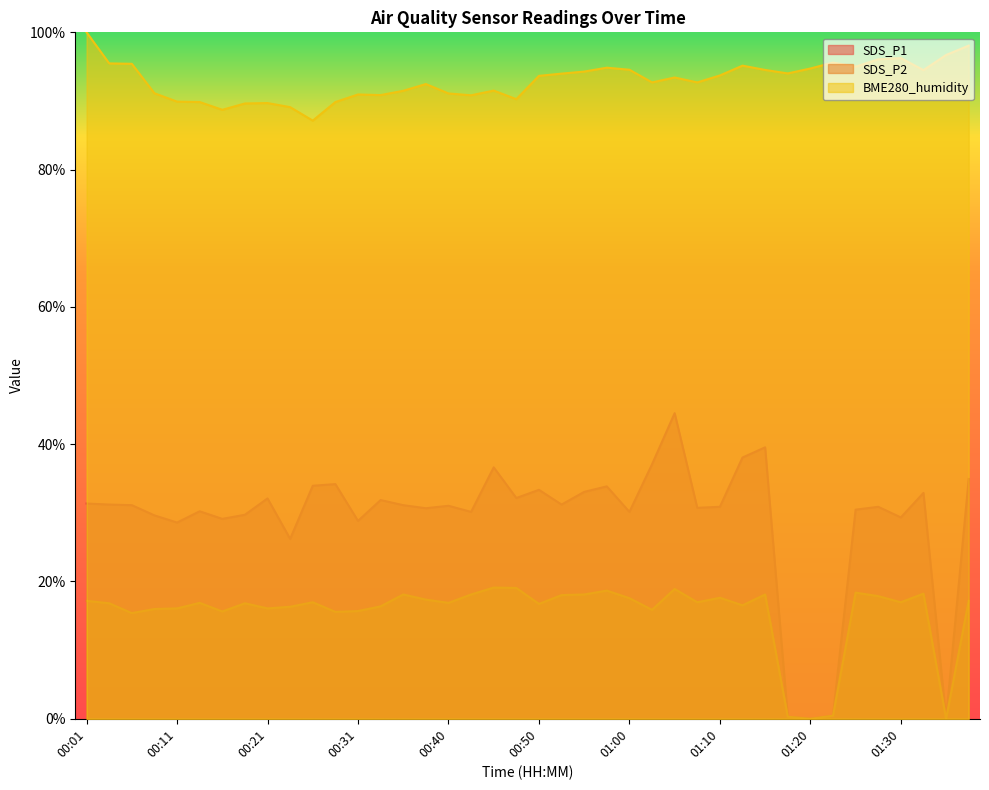

Reading left to right, extract all data points from this chart.

SDS_P1: 00:01=31.4	00:04=31.2	00:06=31.1	00:08=29.6	00:11=28.6	00:13=30.2	00:16=29.1	00:18=29.7	00:21=32.1	00:23=26.2	00:26=33.9	00:28=34.2	00:31=28.8	00:33=31.9	00:36=31.1	00:38=30.7	00:40=31.0	00:43=30.1	00:45=36.6	00:48=32.2	00:50=33.4	00:53=31.2	00:55=33.1	00:58=33.9	01:00=30.1	01:03=37.1	01:05=44.5	01:08=30.7	01:10=30.9	01:13=38.1	01:15=39.5	01:17=0.3	01:20=0.0	01:22=0.4	01:25=30.5	01:27=30.9	01:30=29.3	01:32=32.9	01:35=0.0	01:37=34.9
SDS_P2: 00:01=17.2	00:04=16.8	00:06=15.4	00:08=16.0	00:11=16.1	00:13=16.9	00:16=15.6	00:18=16.8	00:21=16.1	00:23=16.3	00:26=17.0	00:28=15.6	00:31=15.7	00:33=16.4	00:36=18.1	00:38=17.4	00:40=16.9	00:43=18.1	00:45=19.1	00:48=19.1	00:50=16.7	00:53=18.0	00:55=18.1	00:58=18.7	01:00=17.6	01:03=15.9	01:05=18.9	01:08=17.0	01:10=17.6	01:13=16.5	01:15=18.1	01:17=0.3	01:20=0.0	01:22=0.4	01:25=18.4	01:27=17.9	01:30=17.0	01:32=18.2	01:35=0.0	01:37=17.2
BME280_humidity: 00:01=100.0	00:04=95.5	00:06=95.4	00:08=91.1	00:11=89.9	00:13=89.8	00:16=88.7	00:18=89.6	00:21=89.7	00:23=89.1	00:26=87.1	00:28=89.8	00:31=90.9	00:33=90.9	00:36=91.5	00:38=92.5	00:40=91.1	00:43=90.8	00:45=91.5	00:48=90.3	00:50=93.7	00:53=94.0	00:55=94.3	00:58=94.8	01:00=94.6	01:03=92.7	01:05=93.4	01:08=92.7	01:10=93.7	01:13=95.1	01:15=94.5	01:17=94.0	01:20=94.7	01:22=95.6	01:25=95.0	01:27=96.1	01:30=96.2	01:32=94.5	01:35=96.7	01:37=98.1